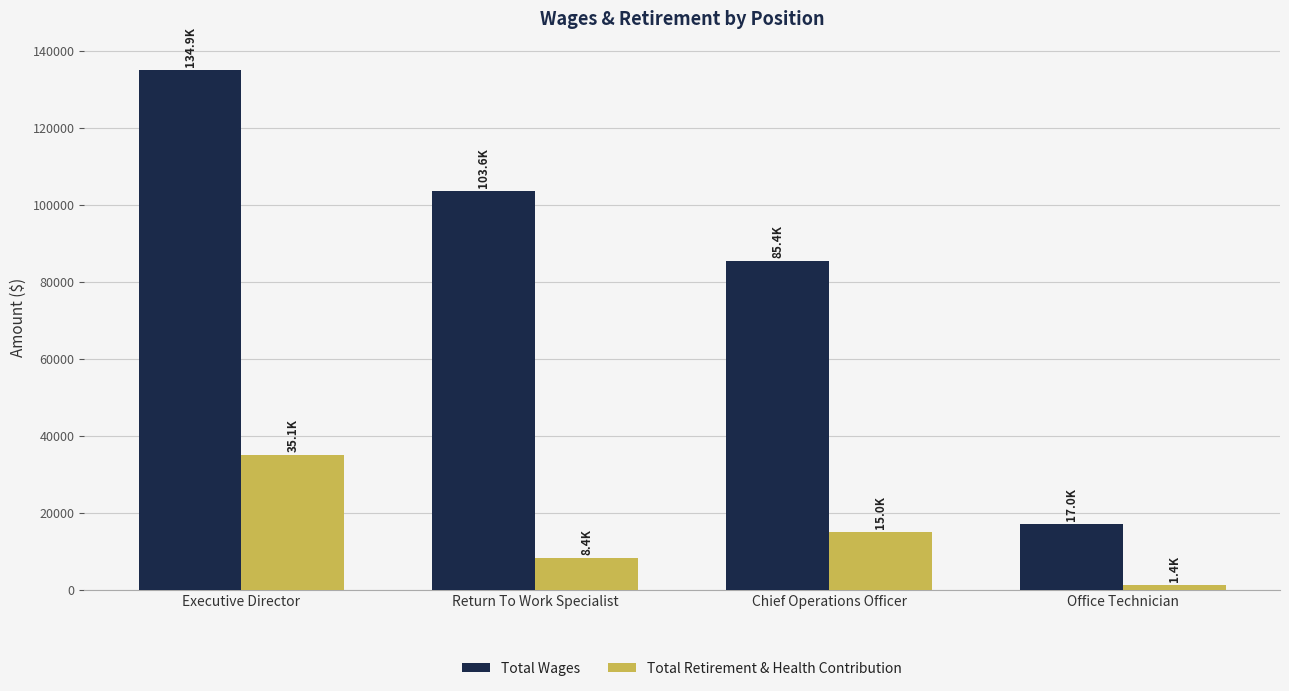

Reading left to right, what are all the values shown in this chart?

Total Wages: Executive Director=134929	Return To Work Specialist=103554	Chief Operations Officer=85380	Office Technician=17027
Total Retirement & Health Contribution: Executive Director=35070	Return To Work Specialist=8376	Chief Operations Officer=14964	Office Technician=1362